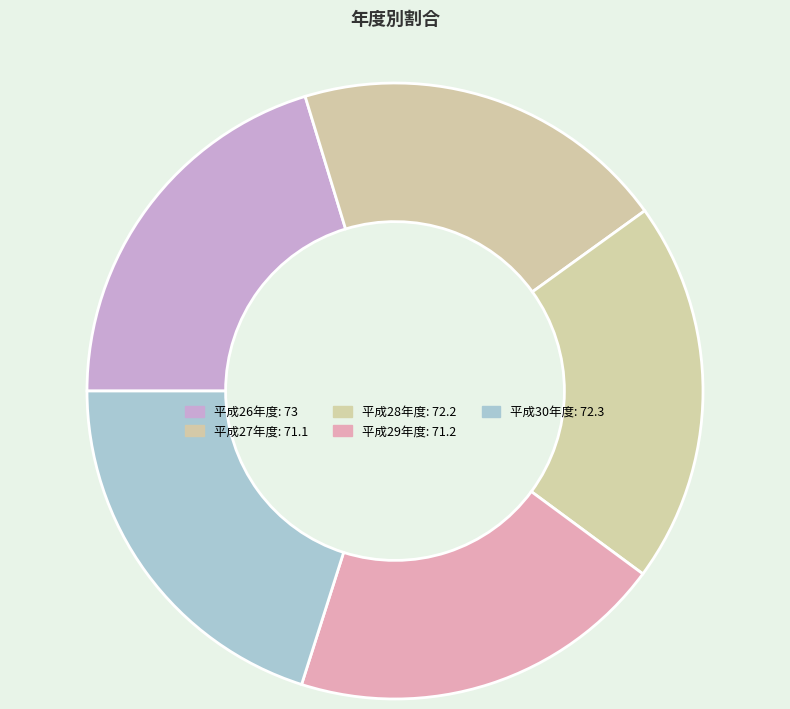

Between 平成27年度 and 平成26年度, which is larger?

平成26年度